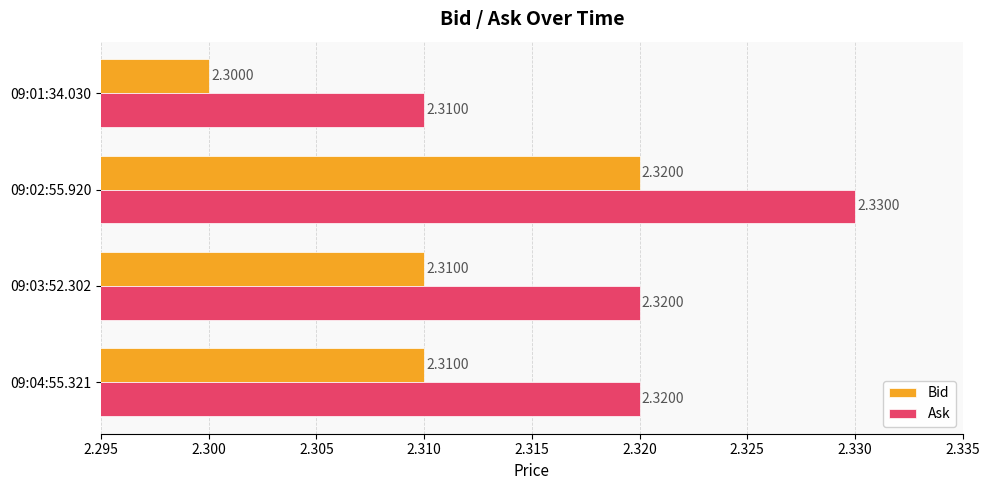

What are all the series names shown in the legend?

Bid, Ask